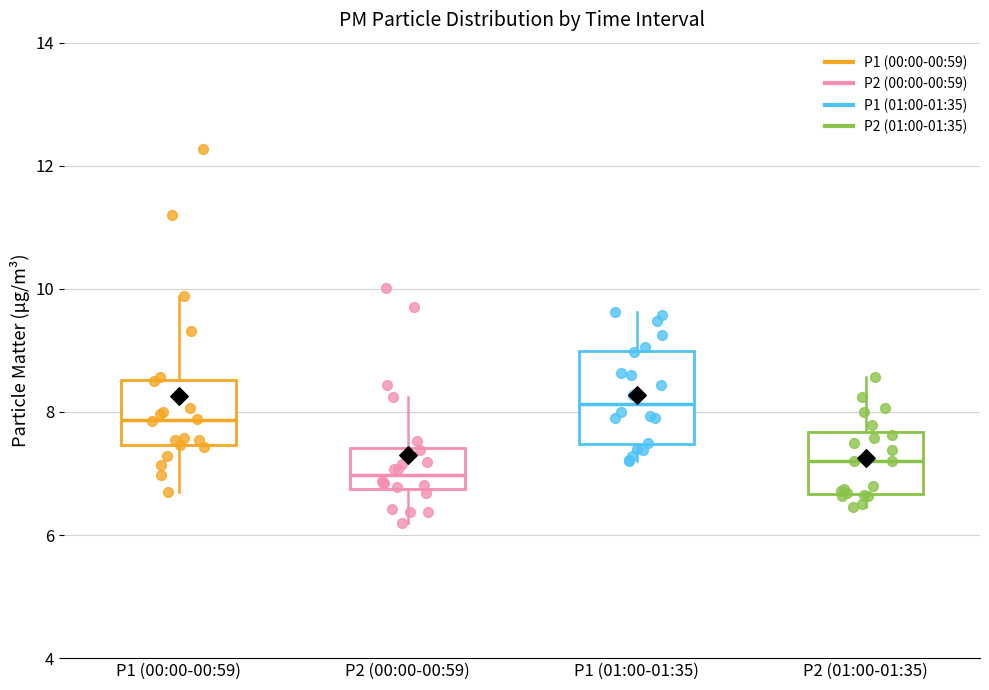

Reading left to right, transcribe this box plot: for each box, give where its median line is, the range the box spans, and where its two whiskers end, as read against the y-axis. The values are not printed on the chart, so give them approximately, as read against the axis.

P1 (00:00-00:59): median 7.8, box 7.4 to 8.6, whiskers 6.8 to 9.8
P2 (00:00-00:59): median 7.0, box 6.8 to 7.4, whiskers 6.2 to 8.2
P1 (01:00-01:35): median 8.2, box 7.4 to 9.0, whiskers 7.2 to 9.6
P2 (01:00-01:35): median 7.2, box 6.6 to 7.6, whiskers 6.4 to 8.6